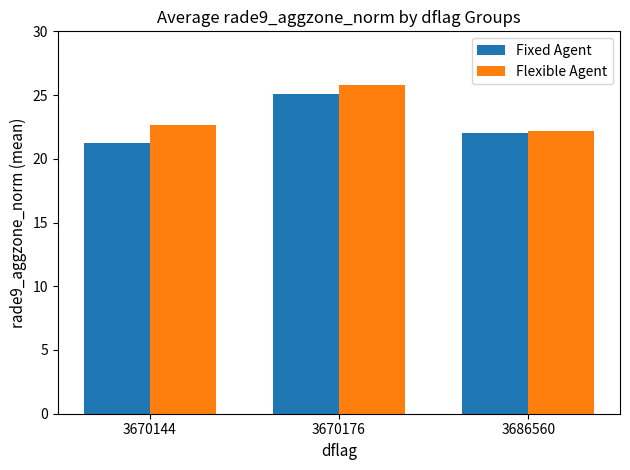

List the series in order of their overall mean, highest first.

Flexible Agent, Fixed Agent